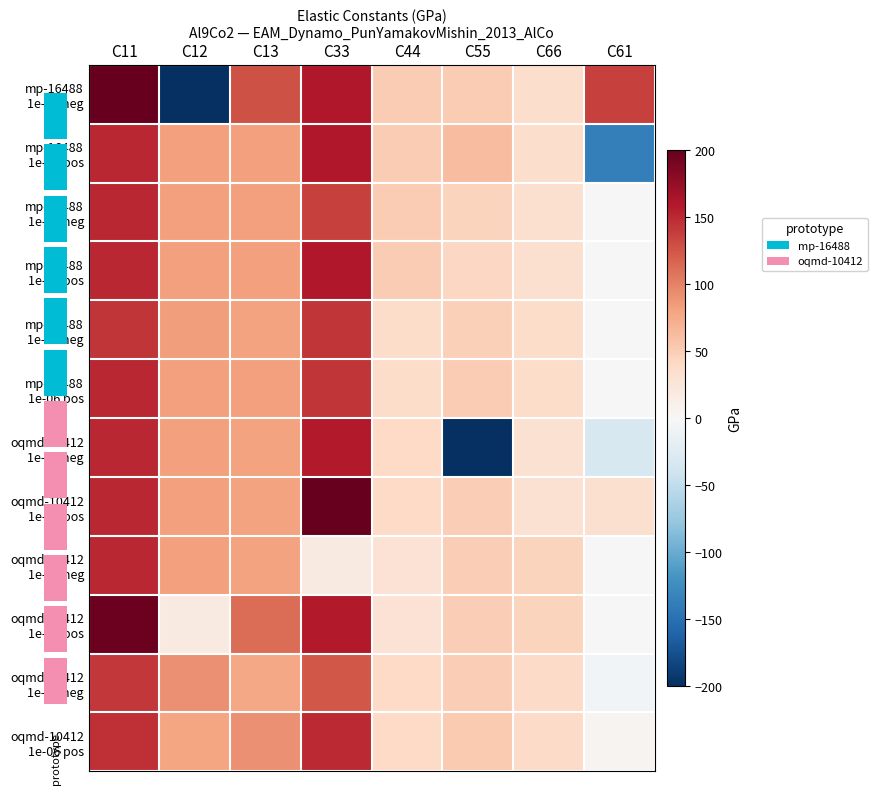

Which label corresponds to the smallest value in the chart?

C12